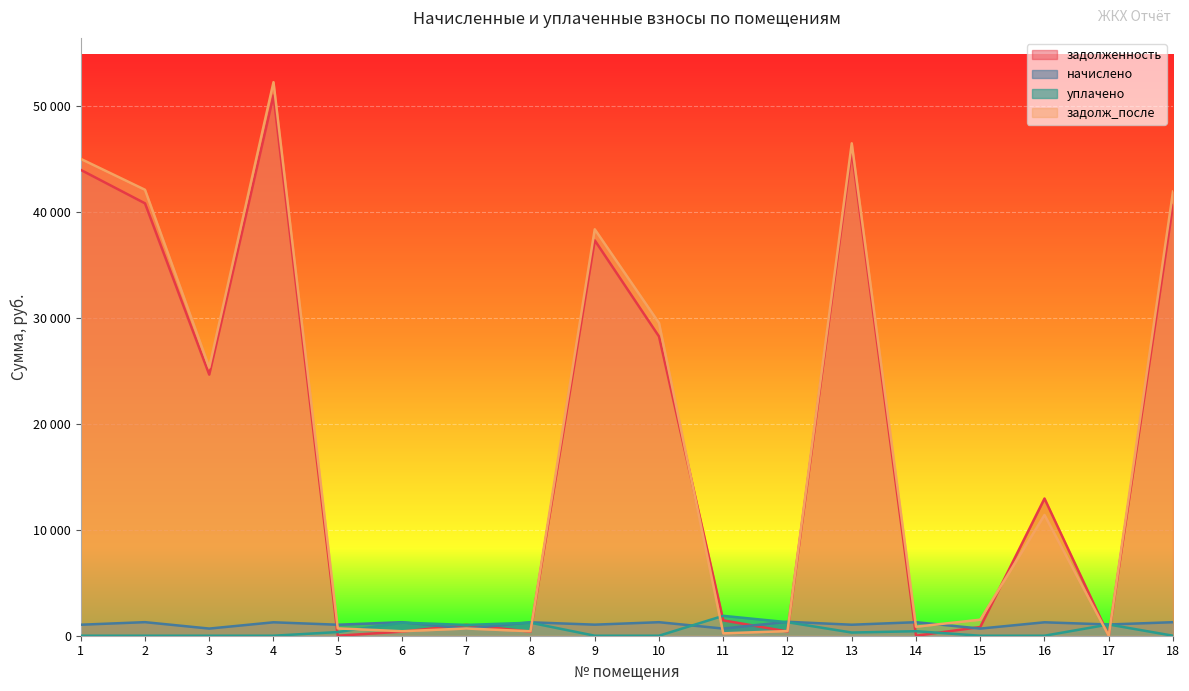

Which series has the largest range (max minus min)?

задолж_после